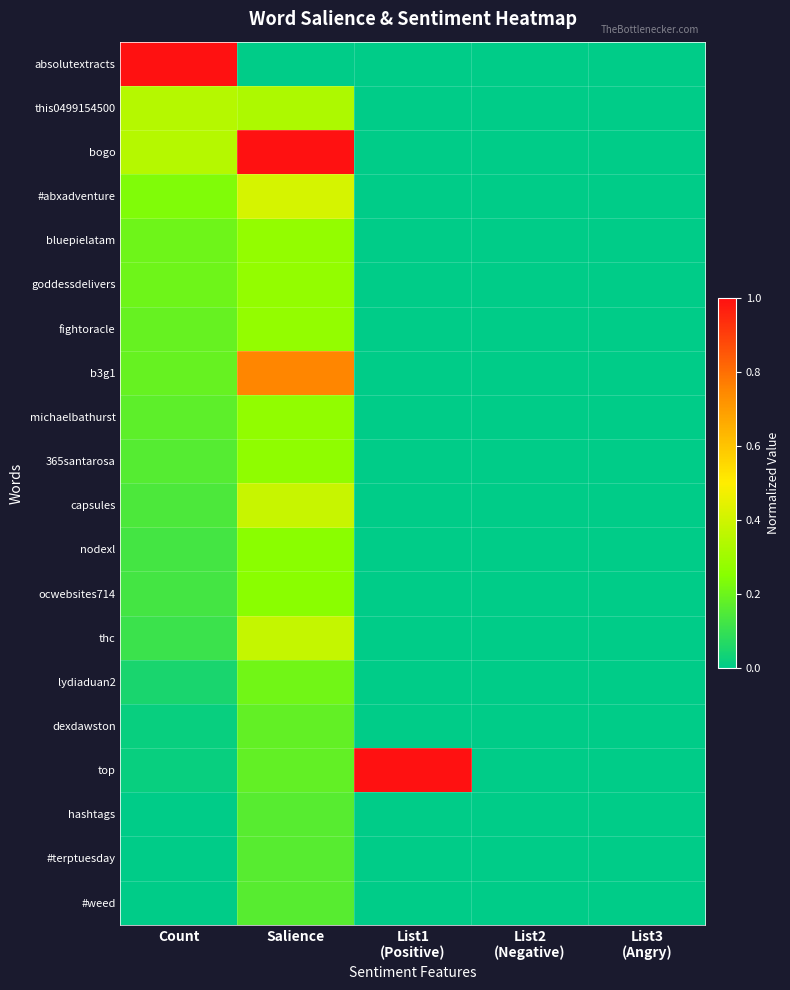

Reading right to left, list all the values displayed in this chart.

absolutextracts: List3
(Angry)=0.0	List2
(Negative)=0.0	List1
(Positive)=0.0	Salience=0.0	Count=1.0
this0499154500: List3
(Angry)=0.0	List2
(Negative)=0.0	List1
(Positive)=0.0	Salience=0.3	Count=0.3
bogo: List3
(Angry)=0.0	List2
(Negative)=0.0	List1
(Positive)=0.0	Salience=1.0	Count=0.3
#abxadventure: List3
(Angry)=0.0	List2
(Negative)=0.0	List1
(Positive)=0.0	Salience=0.4	Count=0.2
bluepielatam: List3
(Angry)=0.0	List2
(Negative)=0.0	List1
(Positive)=0.0	Salience=0.3	Count=0.2
goddessdelivers: List3
(Angry)=0.0	List2
(Negative)=0.0	List1
(Positive)=0.0	Salience=0.3	Count=0.2
fightoracle: List3
(Angry)=0.0	List2
(Negative)=0.0	List1
(Positive)=0.0	Salience=0.3	Count=0.2
b3g1: List3
(Angry)=0.0	List2
(Negative)=0.0	List1
(Positive)=0.0	Salience=0.8	Count=0.2
michaelbathurst: List3
(Angry)=0.0	List2
(Negative)=0.0	List1
(Positive)=0.0	Salience=0.3	Count=0.2
365santarosa: List3
(Angry)=0.0	List2
(Negative)=0.0	List1
(Positive)=0.0	Salience=0.3	Count=0.2
capsules: List3
(Angry)=0.0	List2
(Negative)=0.0	List1
(Positive)=0.0	Salience=0.4	Count=0.1
nodexl: List3
(Angry)=0.0	List2
(Negative)=0.0	List1
(Positive)=0.0	Salience=0.3	Count=0.1
ocwebsites714: List3
(Angry)=0.0	List2
(Negative)=0.0	List1
(Positive)=0.0	Salience=0.3	Count=0.1
thc: List3
(Angry)=0.0	List2
(Negative)=0.0	List1
(Positive)=0.0	Salience=0.4	Count=0.1
lydiaduan2: List3
(Angry)=0.0	List2
(Negative)=0.0	List1
(Positive)=0.0	Salience=0.2	Count=0.0
dexdawston: List3
(Angry)=0.0	List2
(Negative)=0.0	List1
(Positive)=0.0	Salience=0.2	Count=0.0
top: List3
(Angry)=0.0	List2
(Negative)=0.0	List1
(Positive)=1.0	Salience=0.2	Count=0.0
hashtags: List3
(Angry)=0.0	List2
(Negative)=0.0	List1
(Positive)=0.0	Salience=0.2	Count=0.0
#terptuesday: List3
(Angry)=0.0	List2
(Negative)=0.0	List1
(Positive)=0.0	Salience=0.2	Count=0.0
#weed: List3
(Angry)=0.0	List2
(Negative)=0.0	List1
(Positive)=0.0	Salience=0.2	Count=0.0